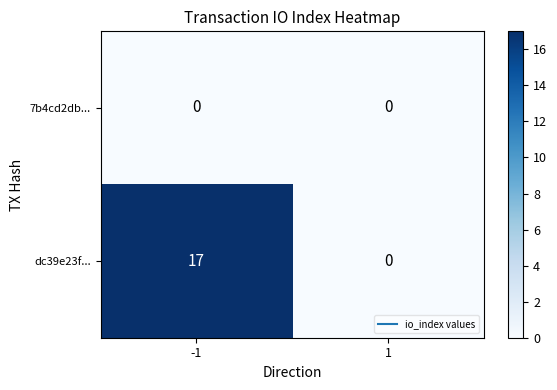

What is the maximum value for dc39e23f...?

17